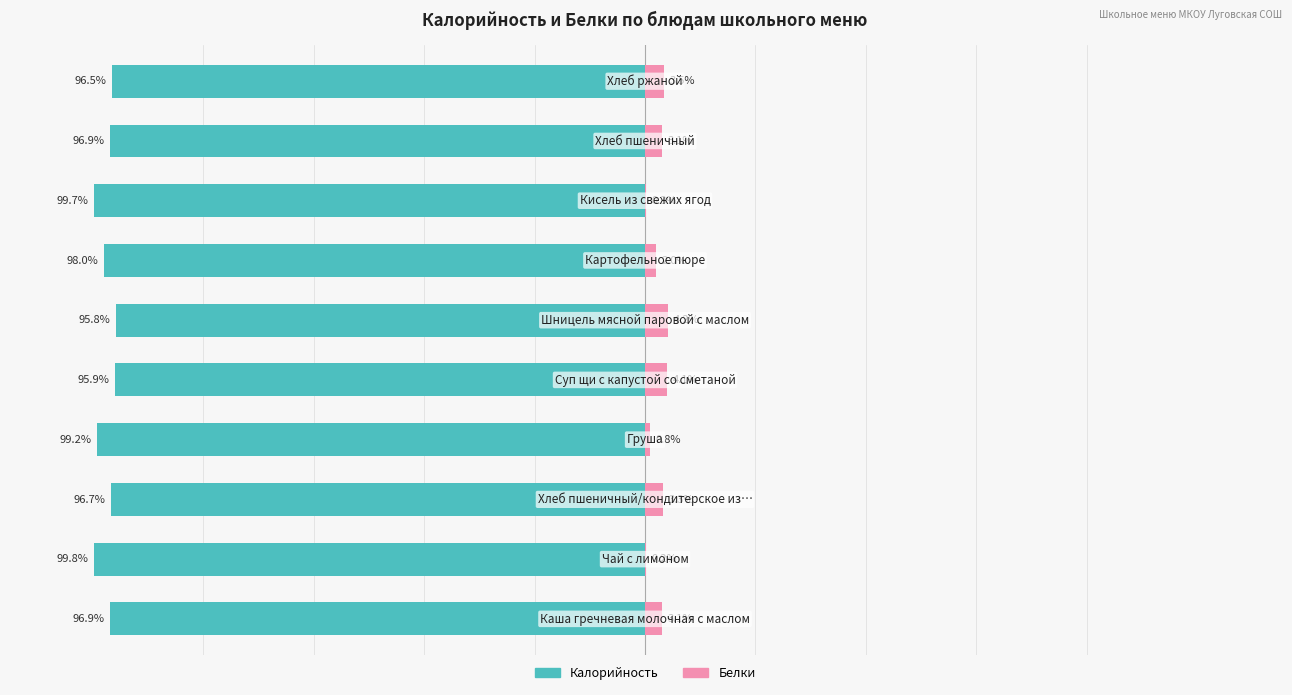

Read the Белки value at 0.

3.1